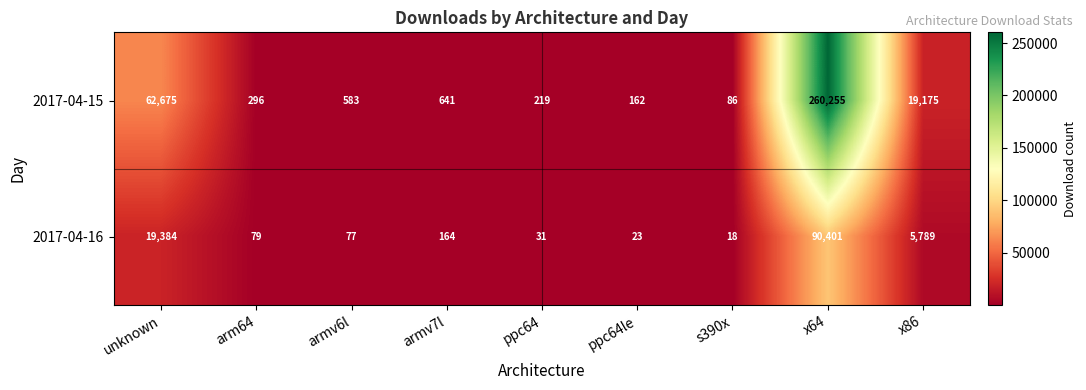

Is it true that 2017-04-15 equals 62675 at unknown?

True